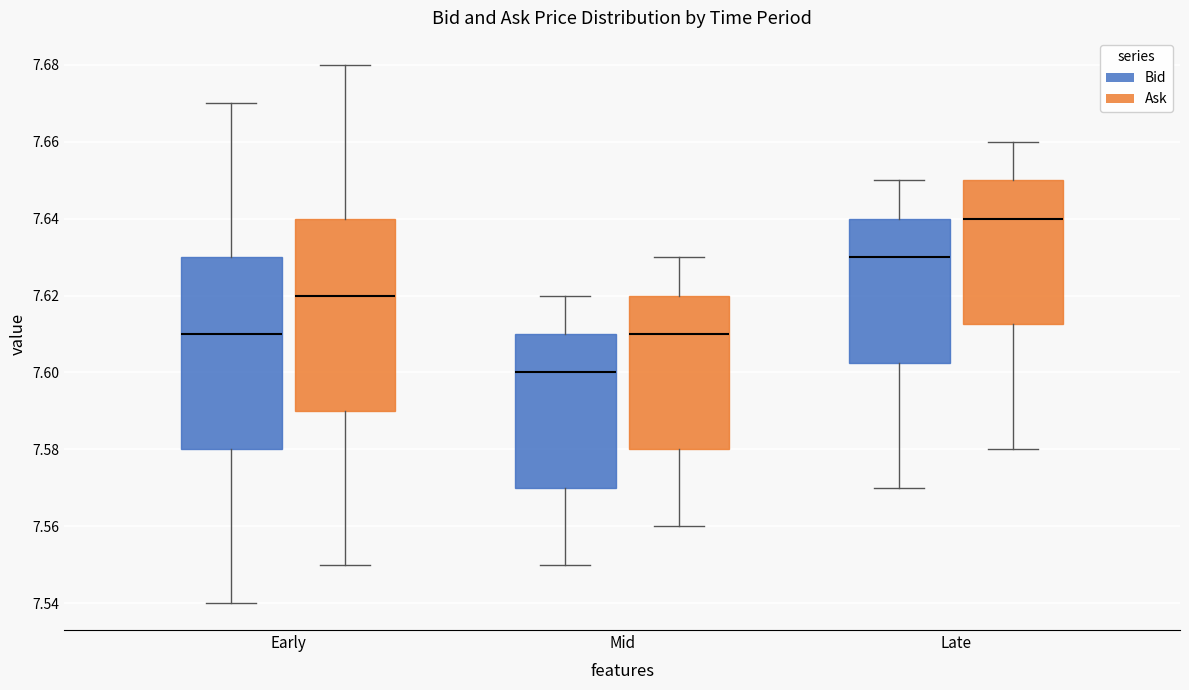

Which box's median line is the lowest?

Mid (Bid)